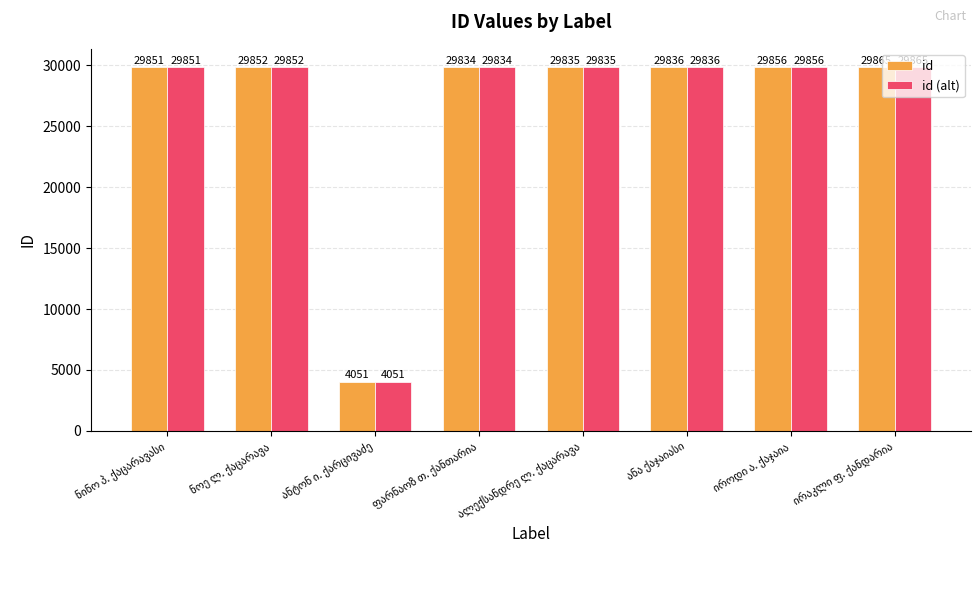

What is the difference between the second highest and second lowest values in the id (alt) series?

22